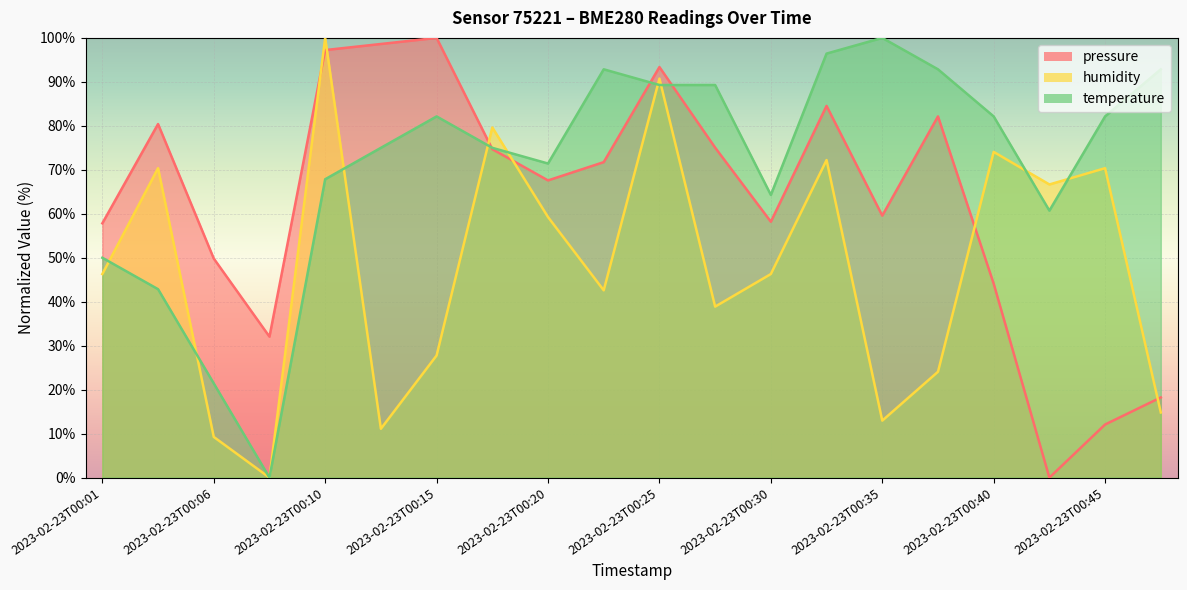

Which category has the highest value across all series?

2023-02-23T00:15